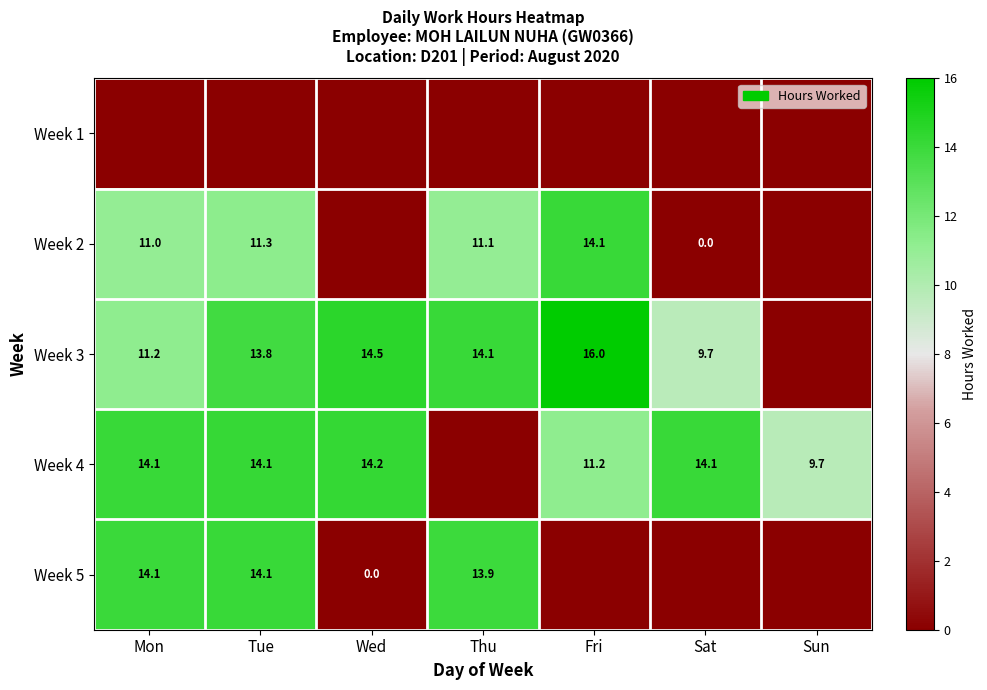

Is it true that Week 2 equals 20.0 at Fri?

False